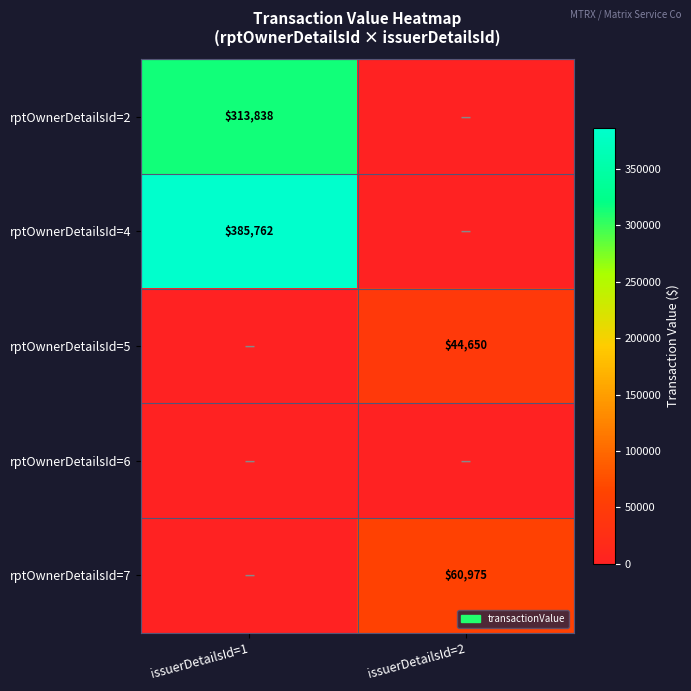

True or false: rptOwnerDetailsId=5 has a value of 73852 at issuerDetailsId=2.

False